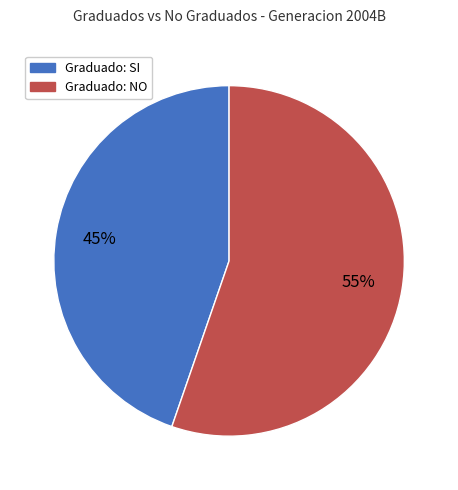

How many segments does this pie chart have?

2